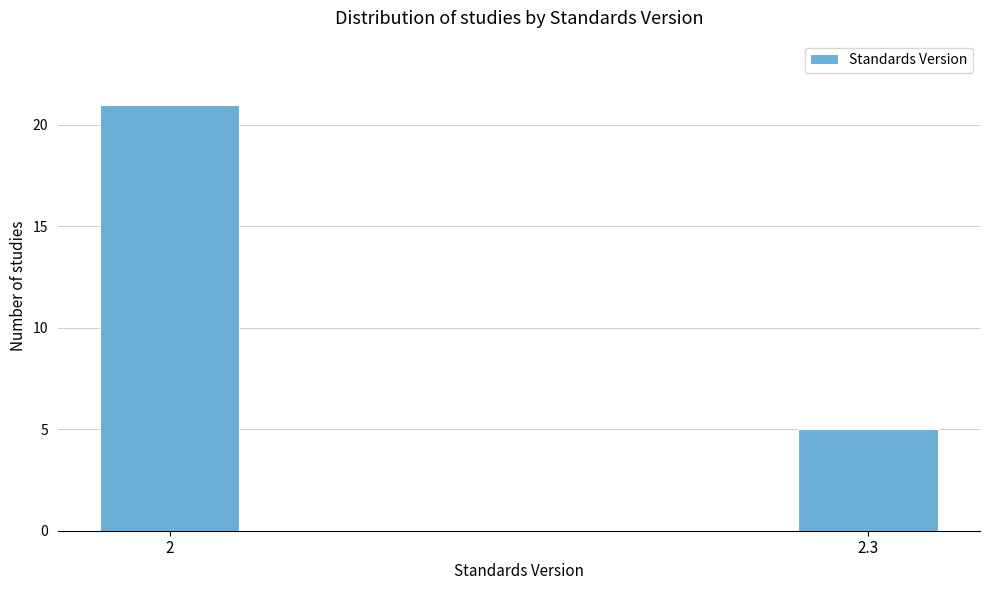

Reading left to right, what are all the values shown in this chart?

2=21	2.3=5